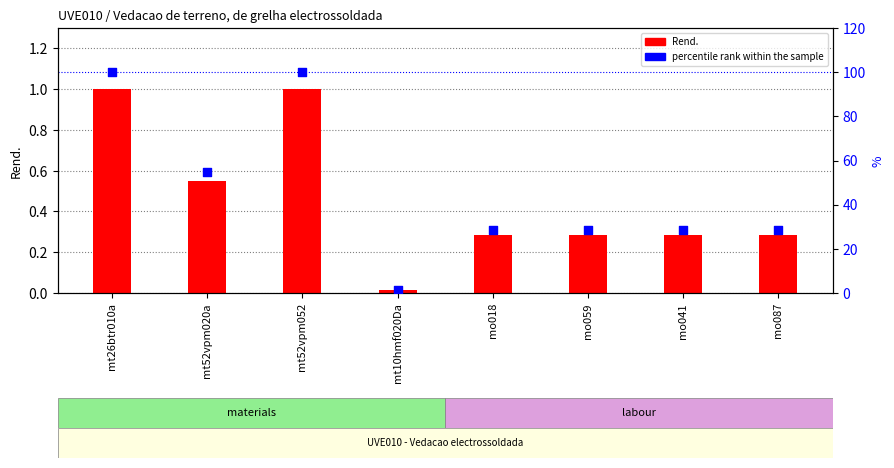

Which series reaches the maximum Y coordinate?

percentile rank within the sample